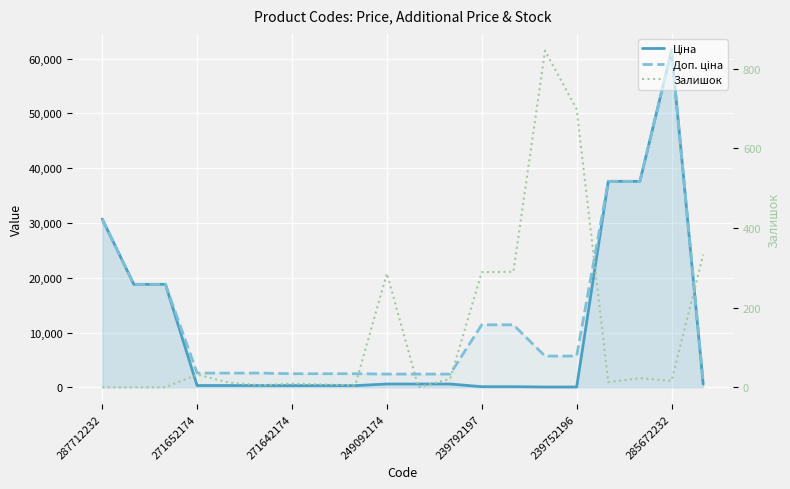

What is the highest value of the Доп. ціна series?

61434.3